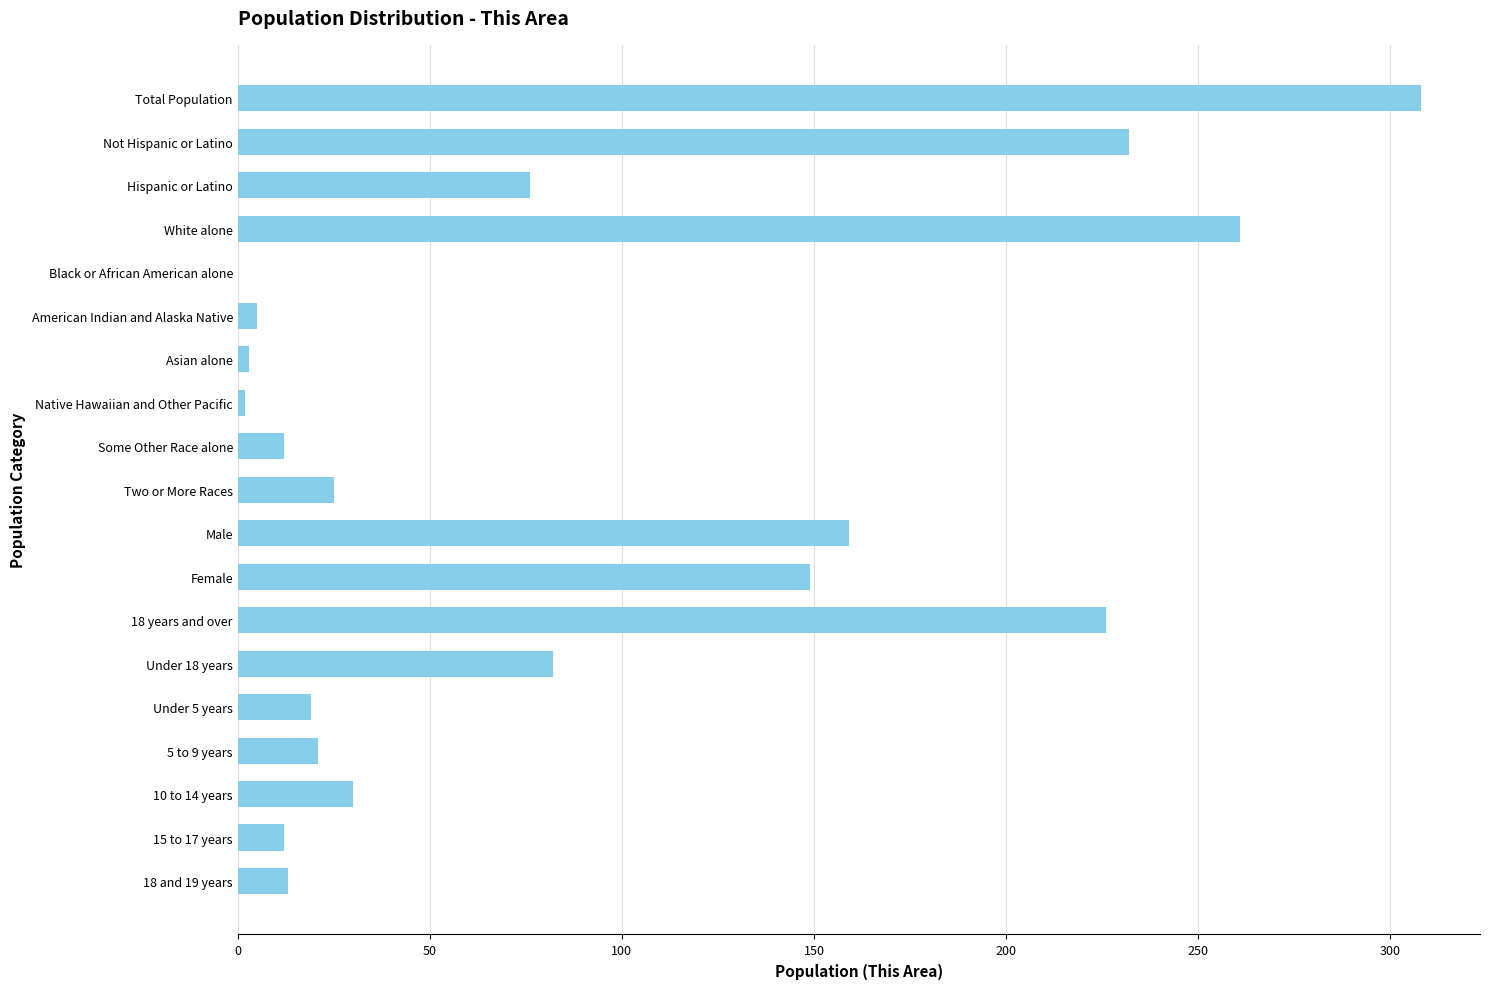

What is the change in value from Total Population to 15 to 17 years?

-296